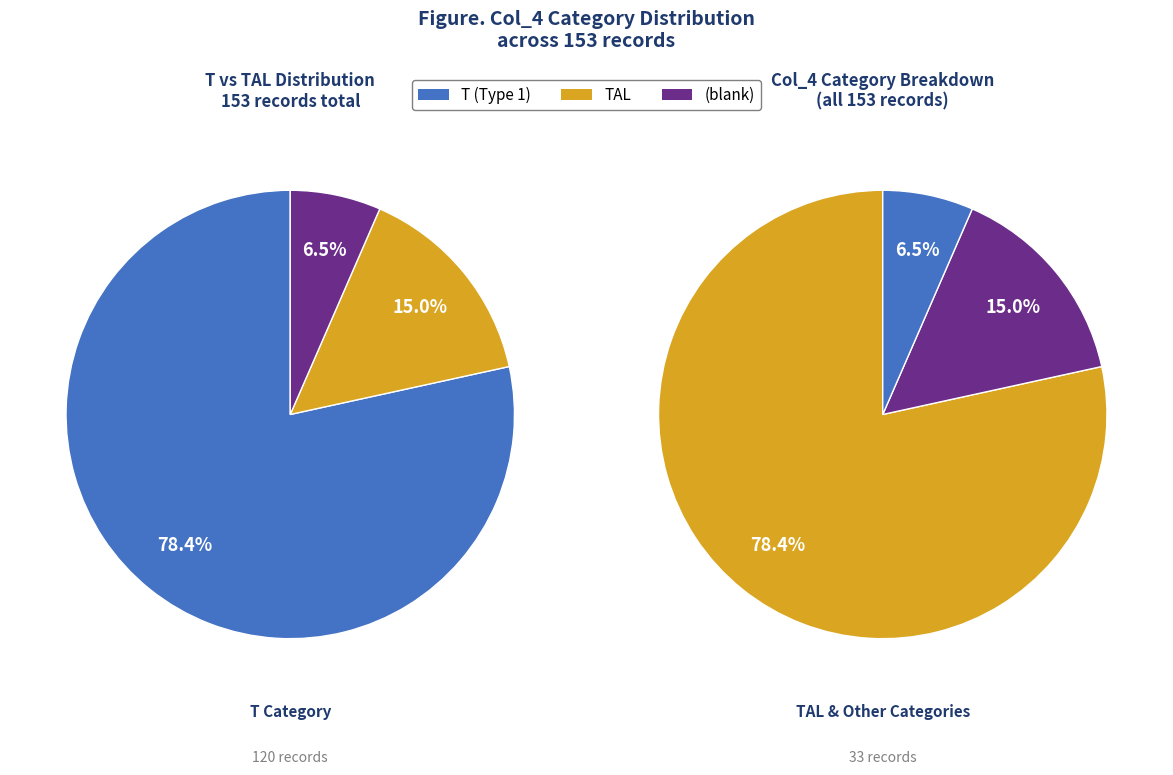

Do T and TAL together represent more than half of the pie?

Yes